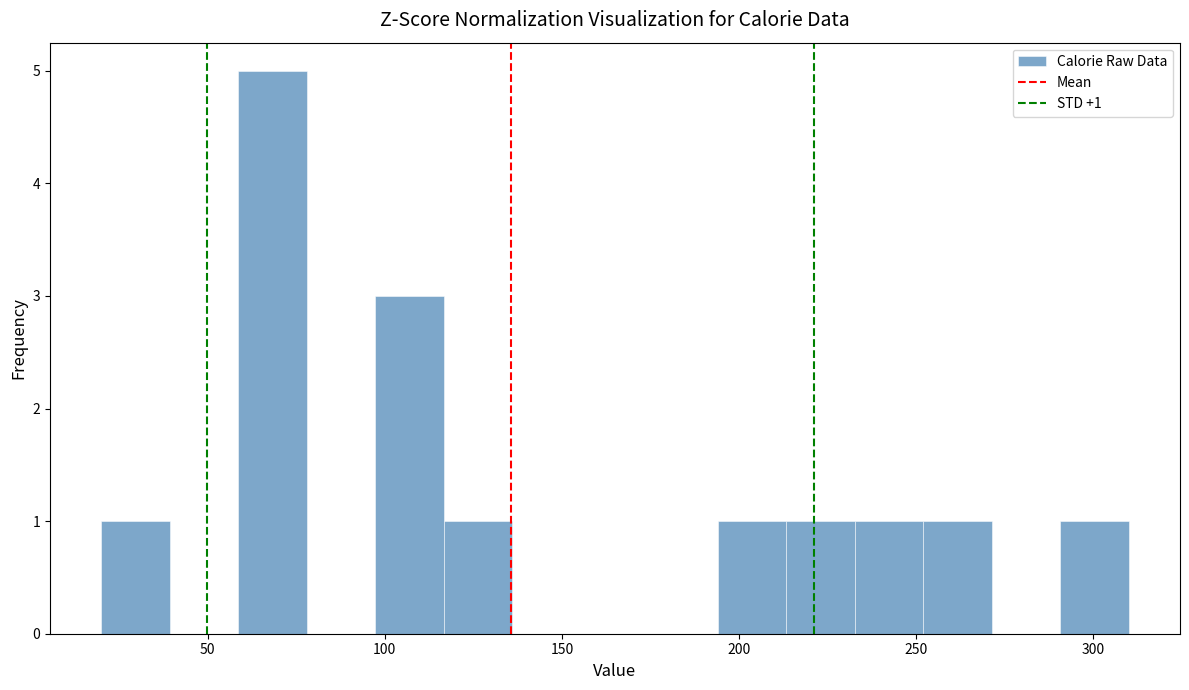

Read against the x-axis, roughly where is the centre of the tallest bar?

70